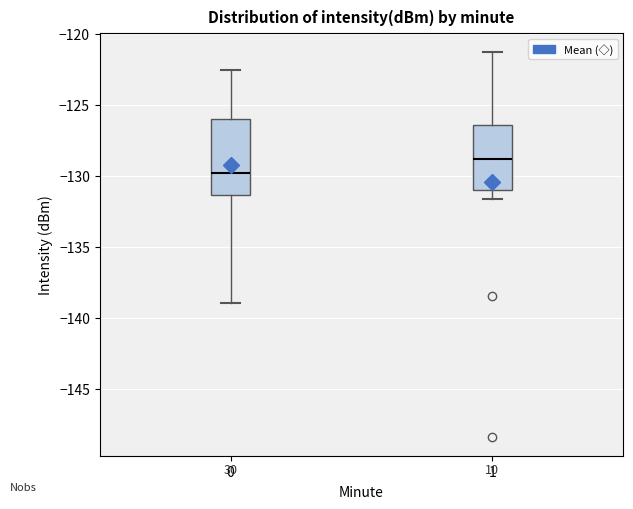

Where does the median line of the box at x = 0 sit on the y-axis? The values are not printed on the chart, so give them approximately, as read against the axis.

-130.0